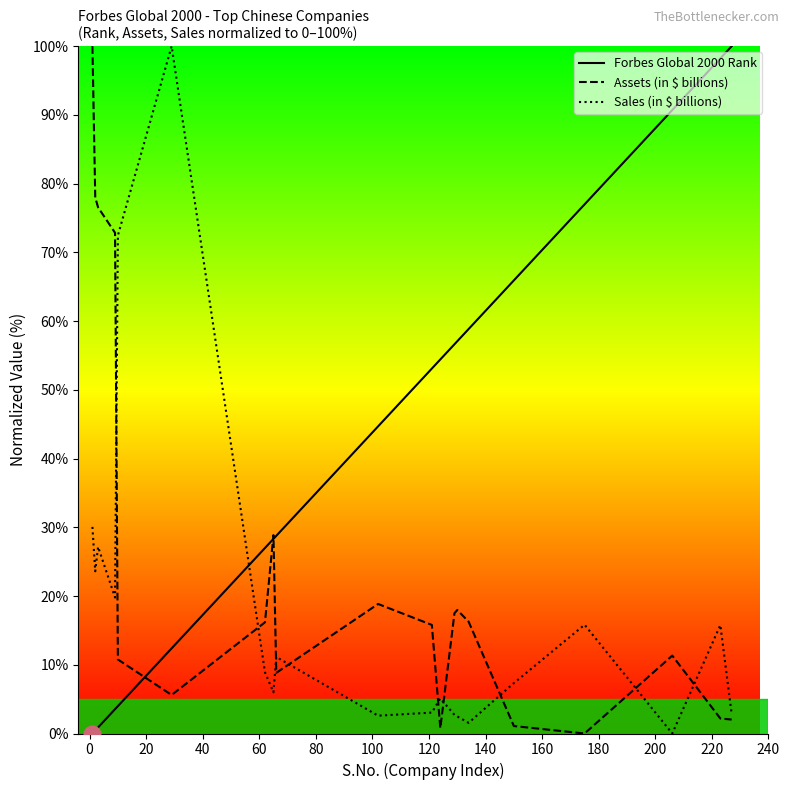

What is the maximum value for Assets (in $ billions)?

100.0